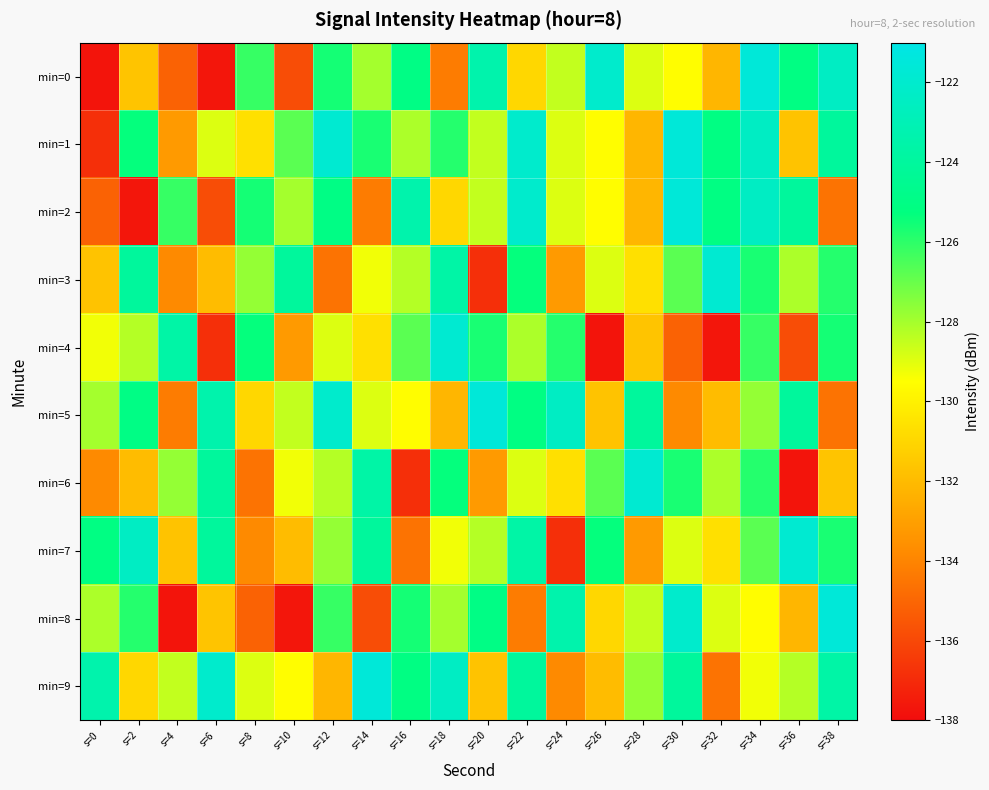

What is the difference between the highest and lowest values at s=30?

13.6